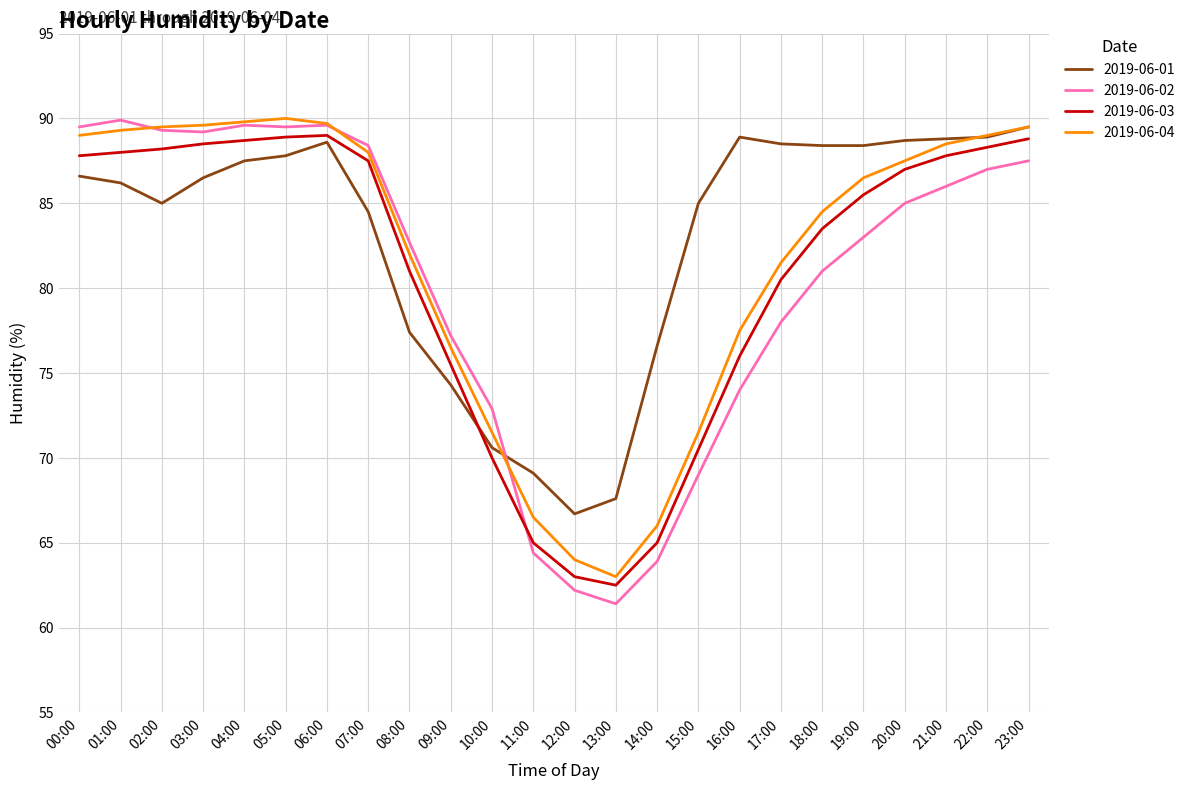

After their last crossing, which series has the higher values: 2019-06-03 or 2019-06-02?

2019-06-03